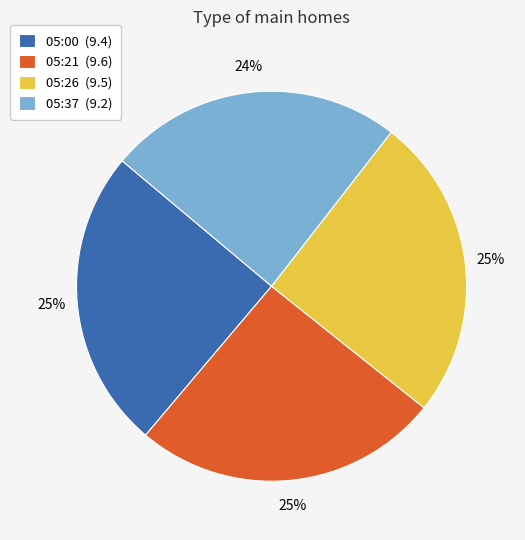

Is it true that 05:00 (9.4) is 25% of the pie?

True